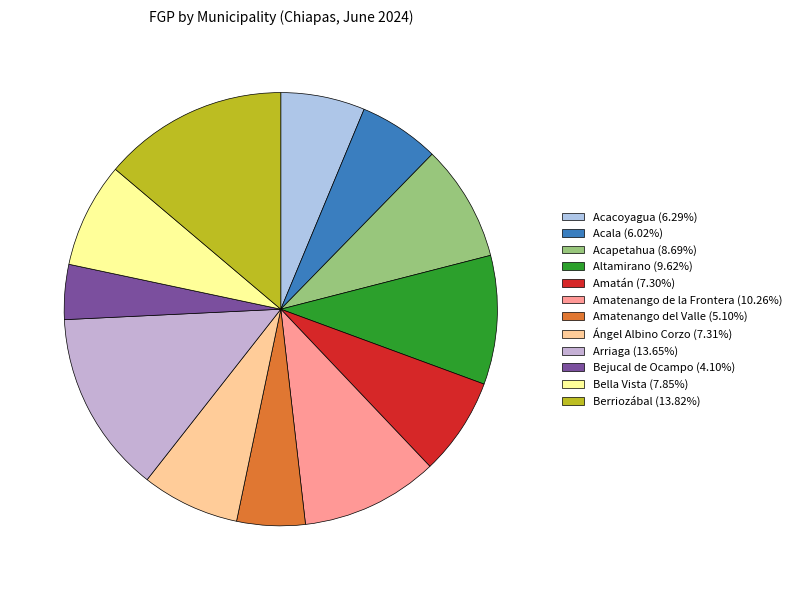

Is Berriozábal the majority of the pie?

No